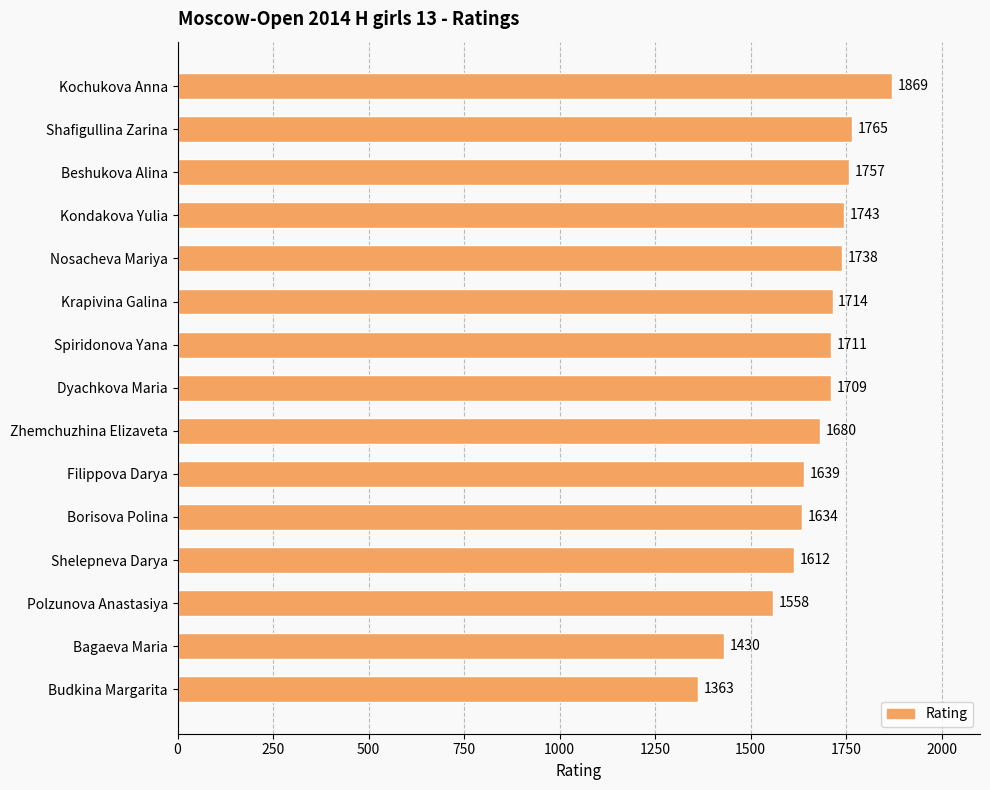

Reading top to bottom, extract all data points from this chart.

1869	1765	1757	1743	1738	1714	1711	1709	1680	1639	1634	1612	1558	1430	1363